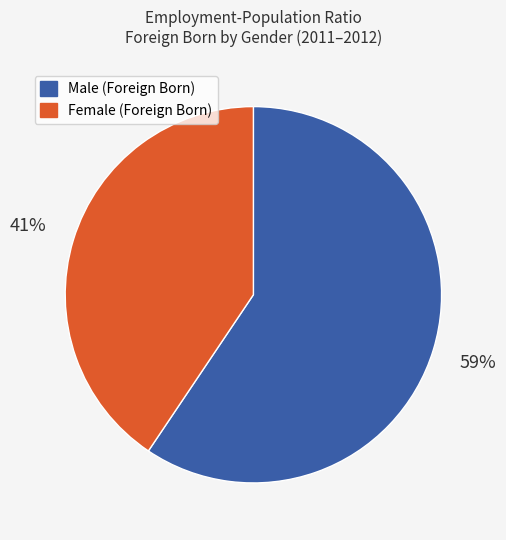

How many segments does this pie chart have?

2